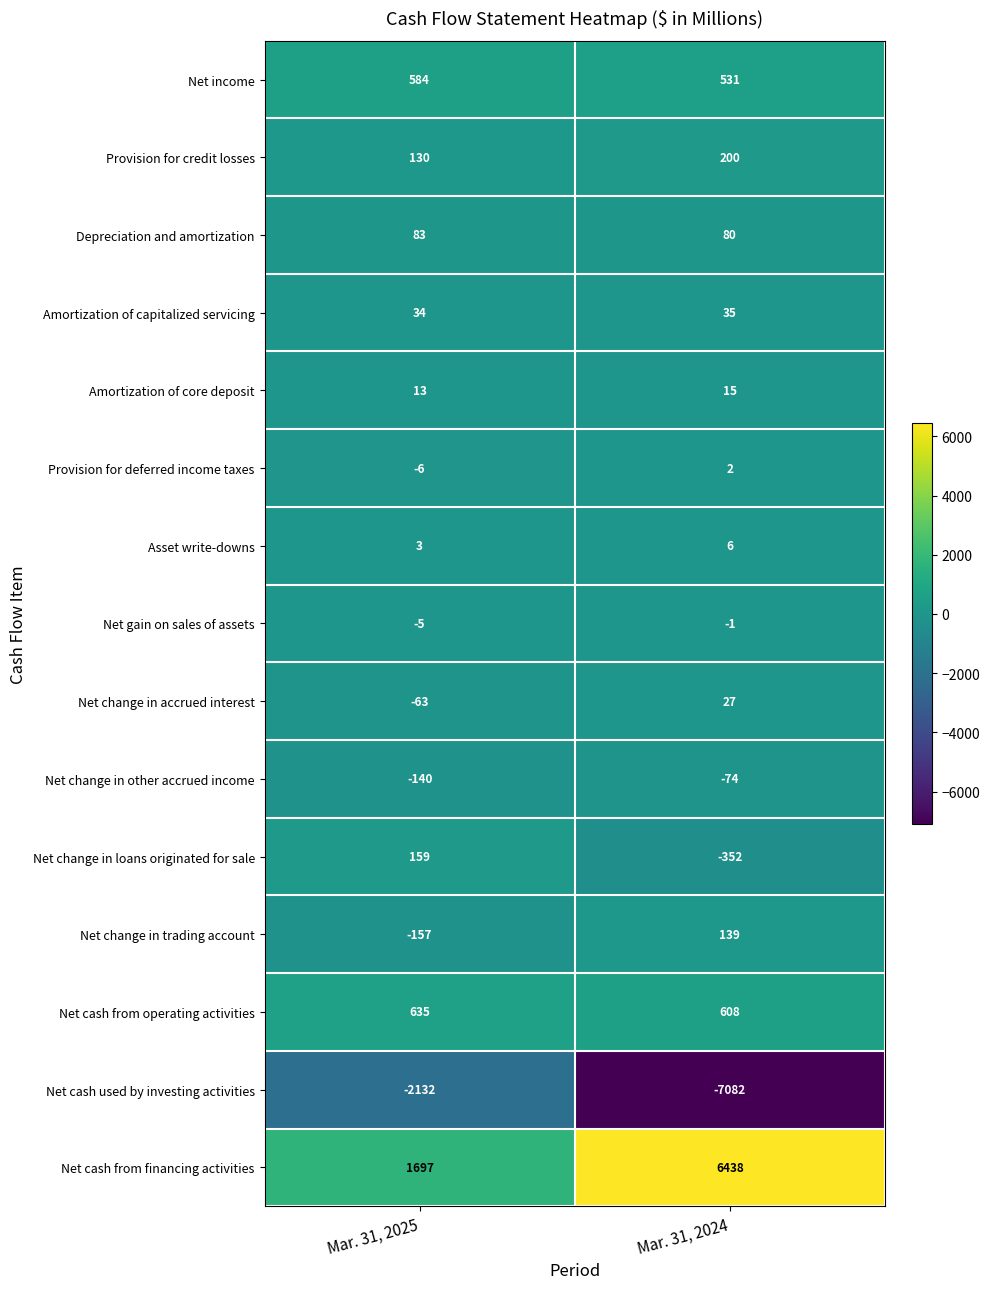

Rank the series by their maximum value, from lowest to highest.

Net cash used by investing activities, Net change in other accrued income, Net gain on sales of assets, Provision for deferred income taxes, Asset write-downs, Amortization of core deposit, Net change in accrued interest, Amortization of capitalized servicing, Depreciation and amortization, Net change in trading account, Net change in loans originated for sale, Provision for credit losses, Net income, Net cash from operating activities, Net cash from financing activities